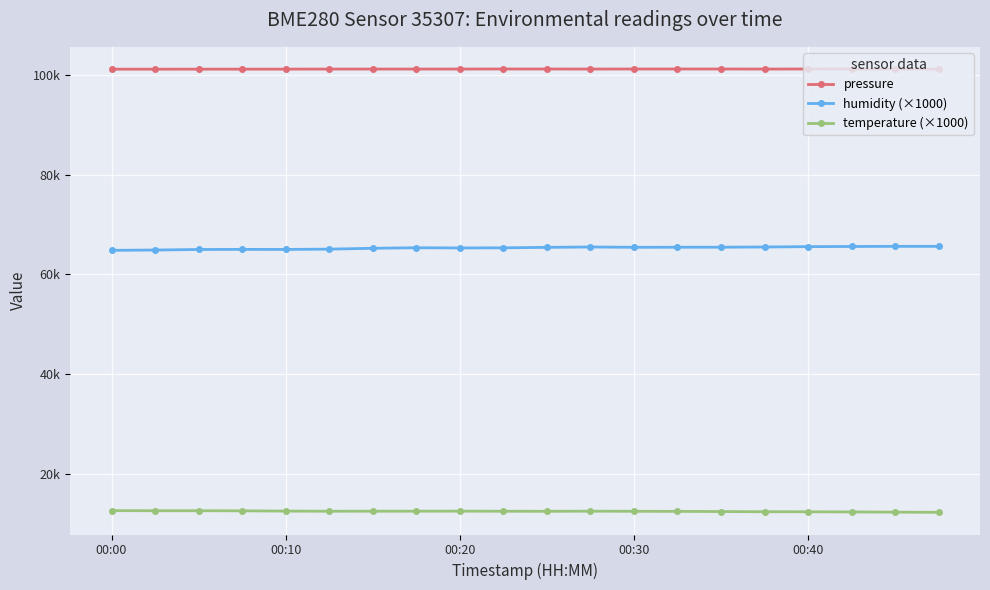

What are all the series names shown in the legend?

pressure, humidity (×1000), temperature (×1000)